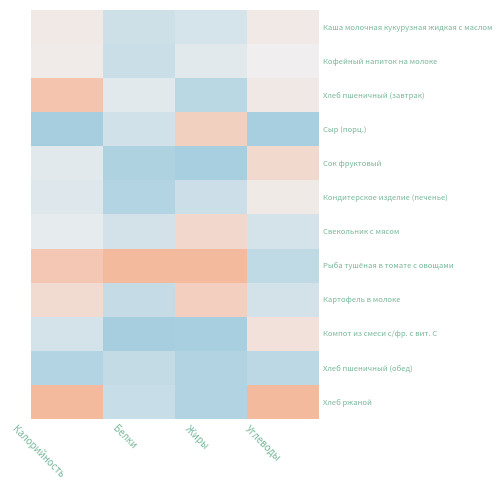

Which has a higher value, Углеводы or Калорийность?

Углеводы